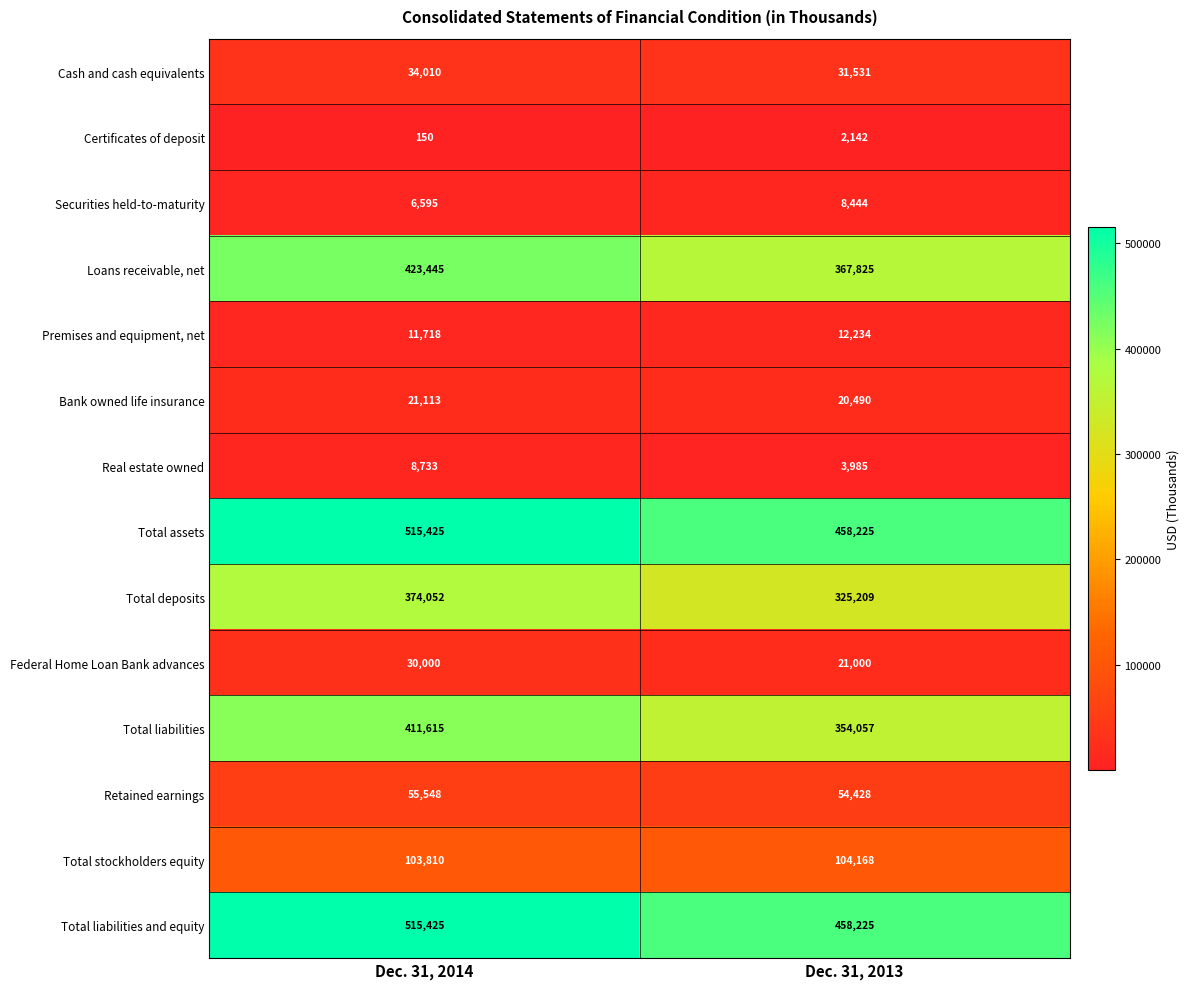

Which series has the largest range (max minus min)?

Total liabilities